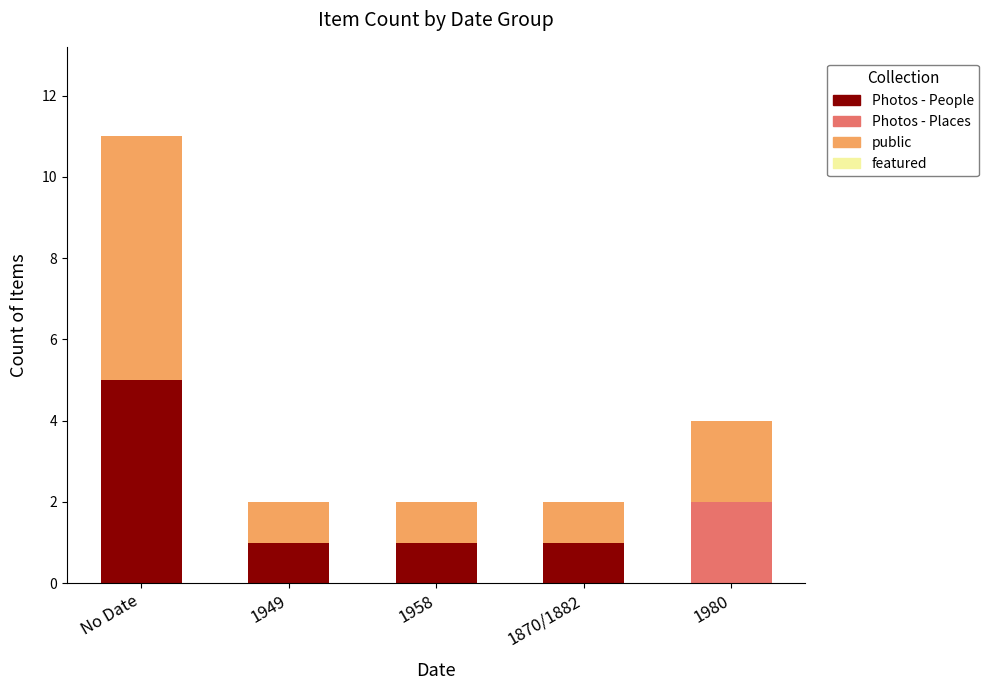

Are the bars grouped side by side (vs. stacked)?

No